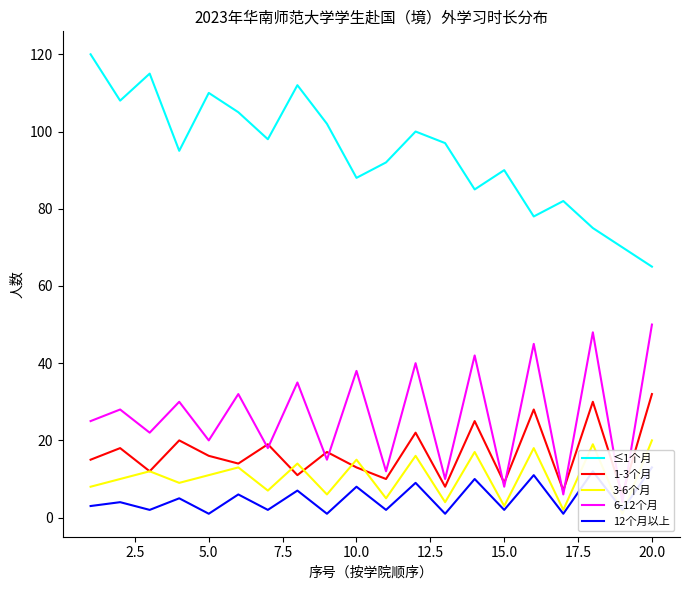

The ≤1个月 series shows 25 at 20.0. True or false?

False